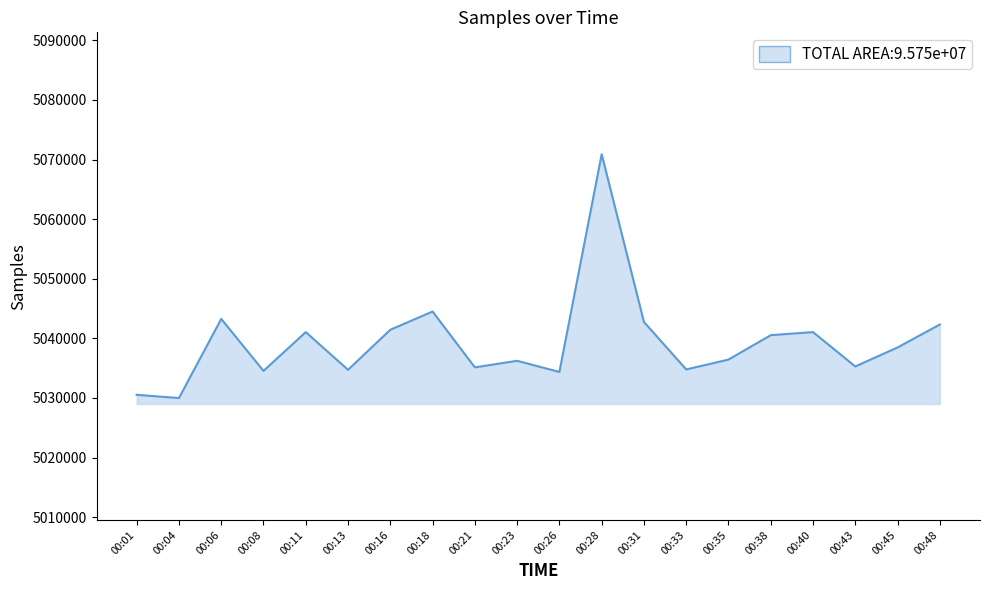

What is the change in value from 00:35 to 00:45?

+2037